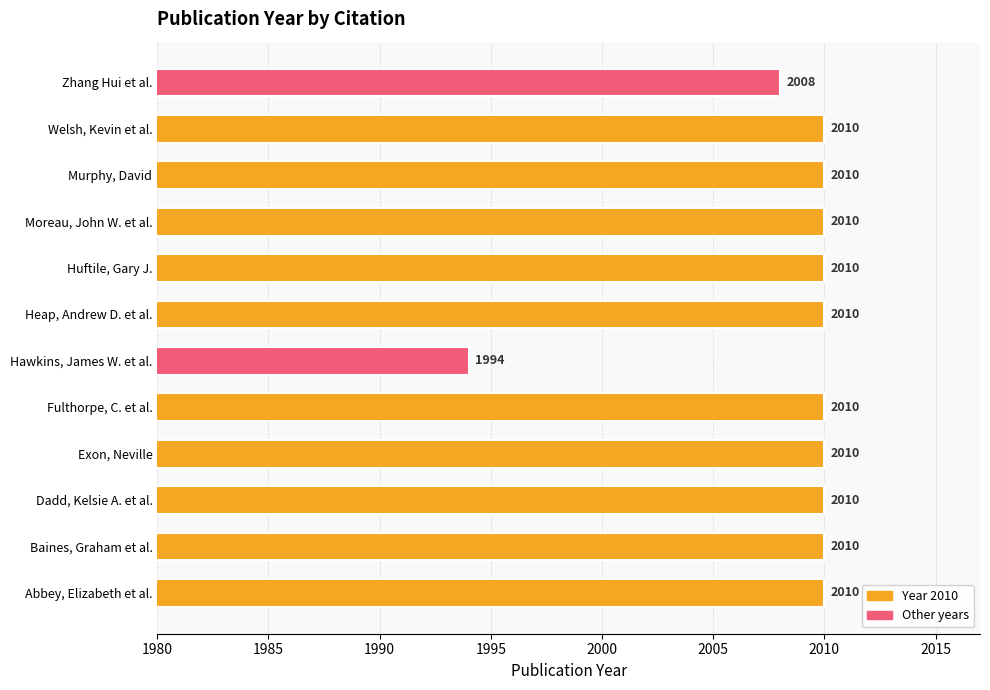

What is the ratio of the value at Abbey, Elizabeth et al. to the value at Welsh, Kevin et al.?

1.0